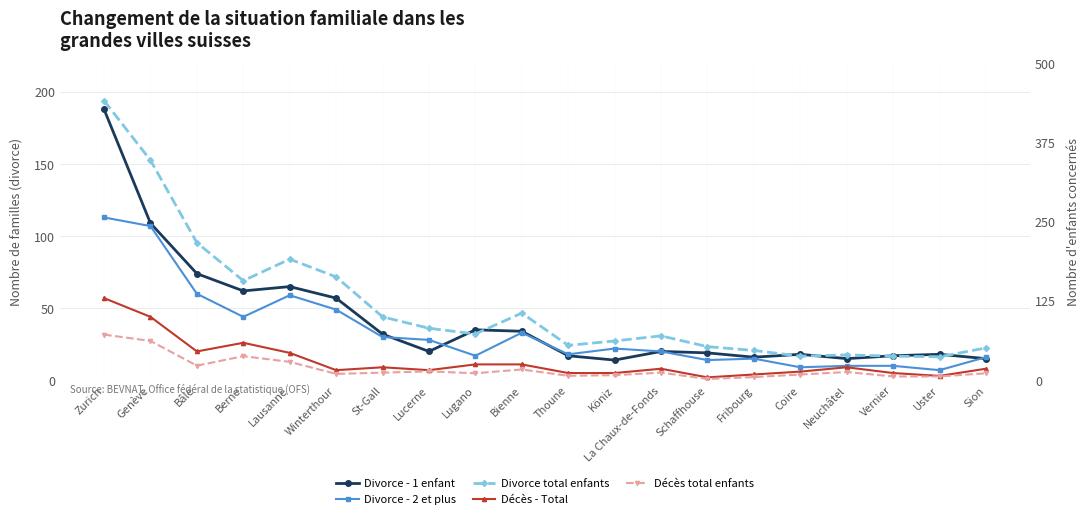

What is the label of the 10th point from the left?

Bienne